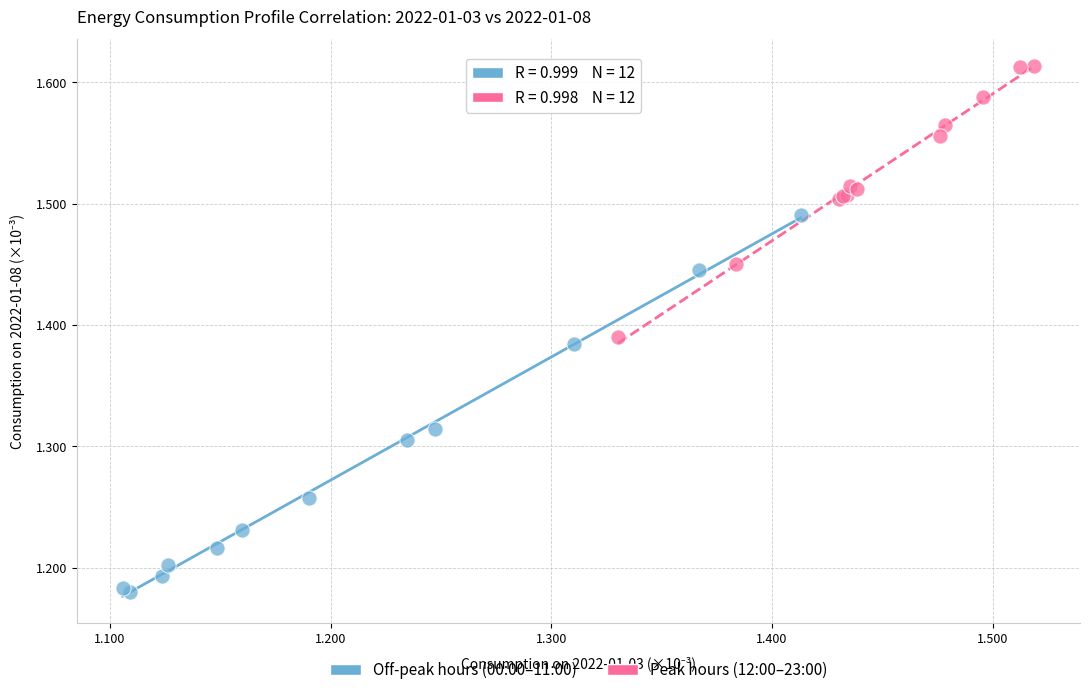

What are all the series names shown in the legend?

Off-peak hours (00:00–11:00), Peak hours (12:00–23:00)